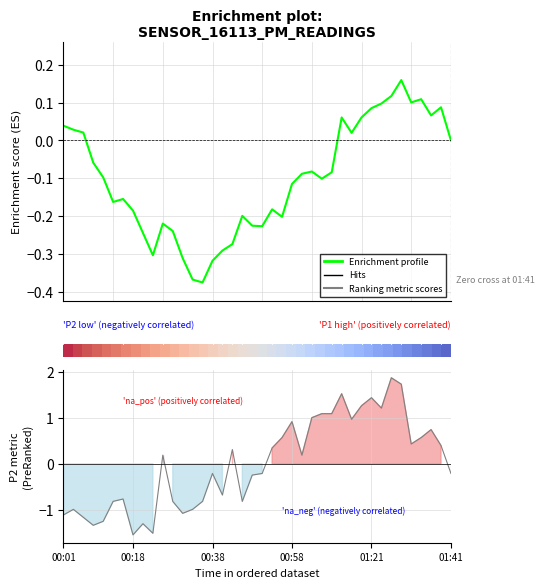

True or false: Enrichment profile has a value of -0.2 at 30.

False